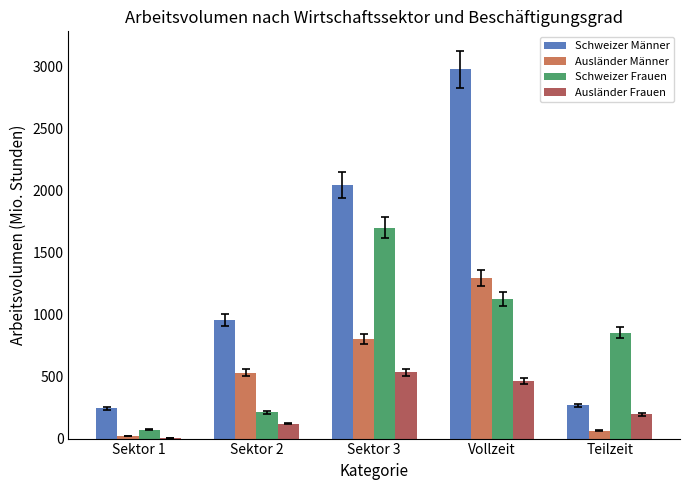

At which label does Schweizer Männer first exceed 954?

Sektor 2